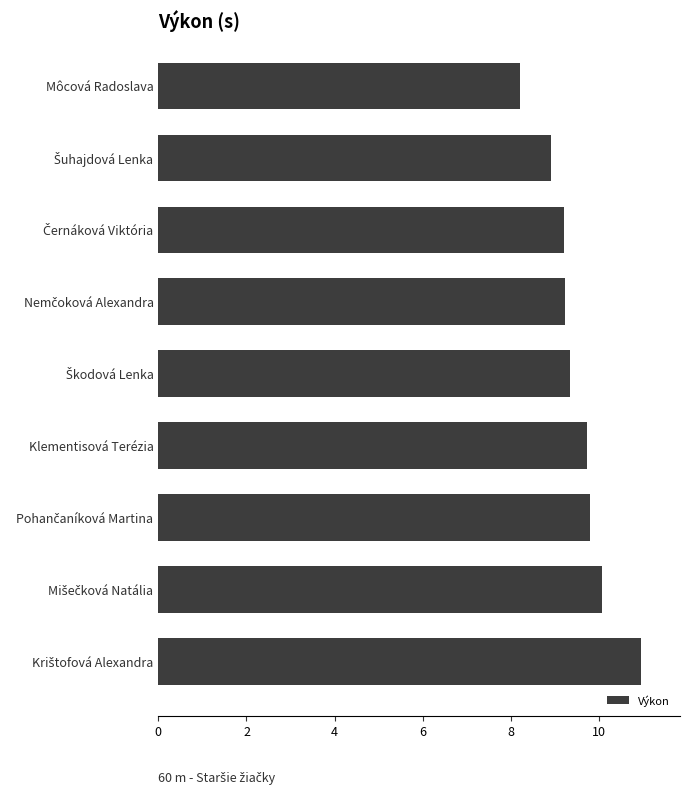

What is the label of the 9th bar from the bottom?

Môcová Radoslava